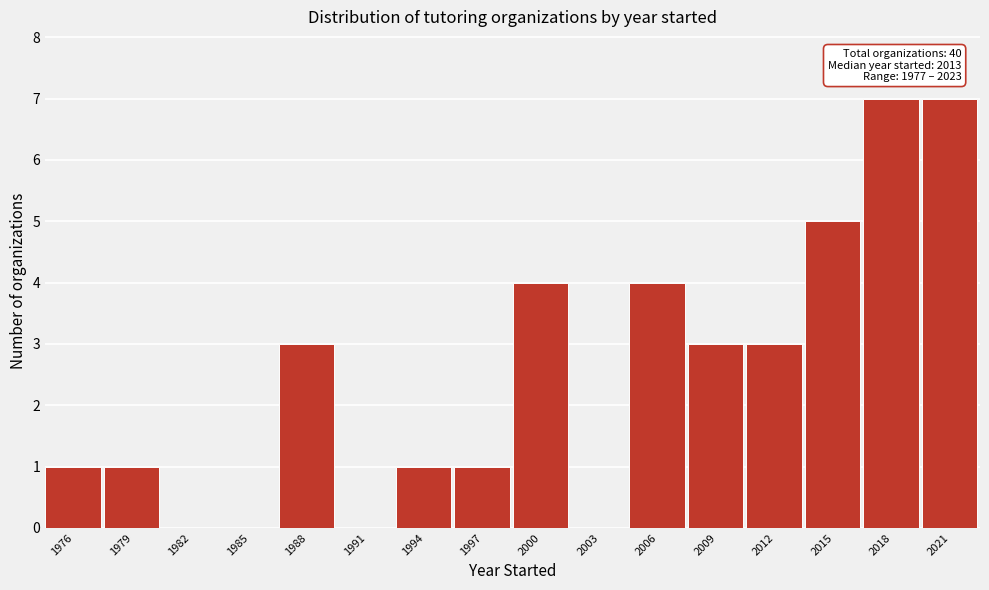

Reading right to left, list all the values displayed in this chart.

2021=7	2018=7	2015=5	2012=3	2009=3	2006=4	2003=0	2000=4	1997=1	1994=1	1991=0	1988=3	1985=0	1982=0	1979=1	1976=1